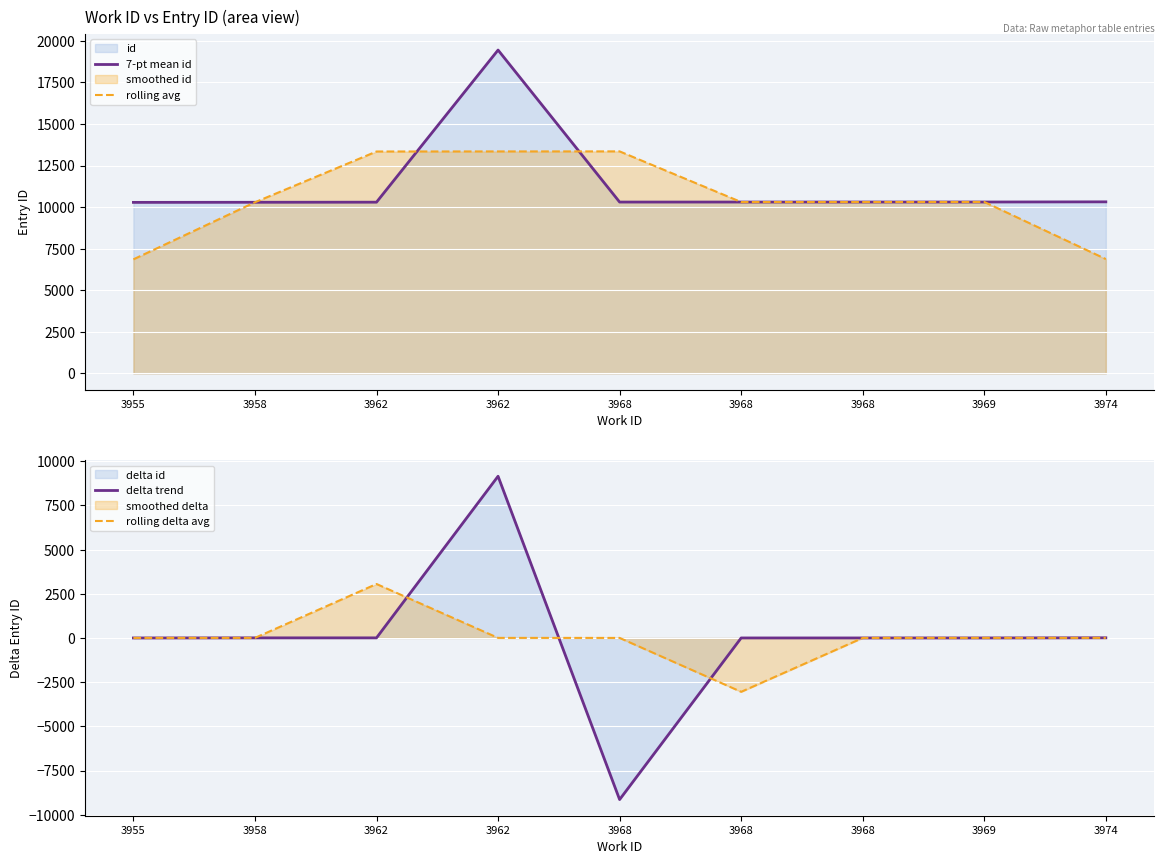

What is the average value of the rolling delta avg series?

3.2